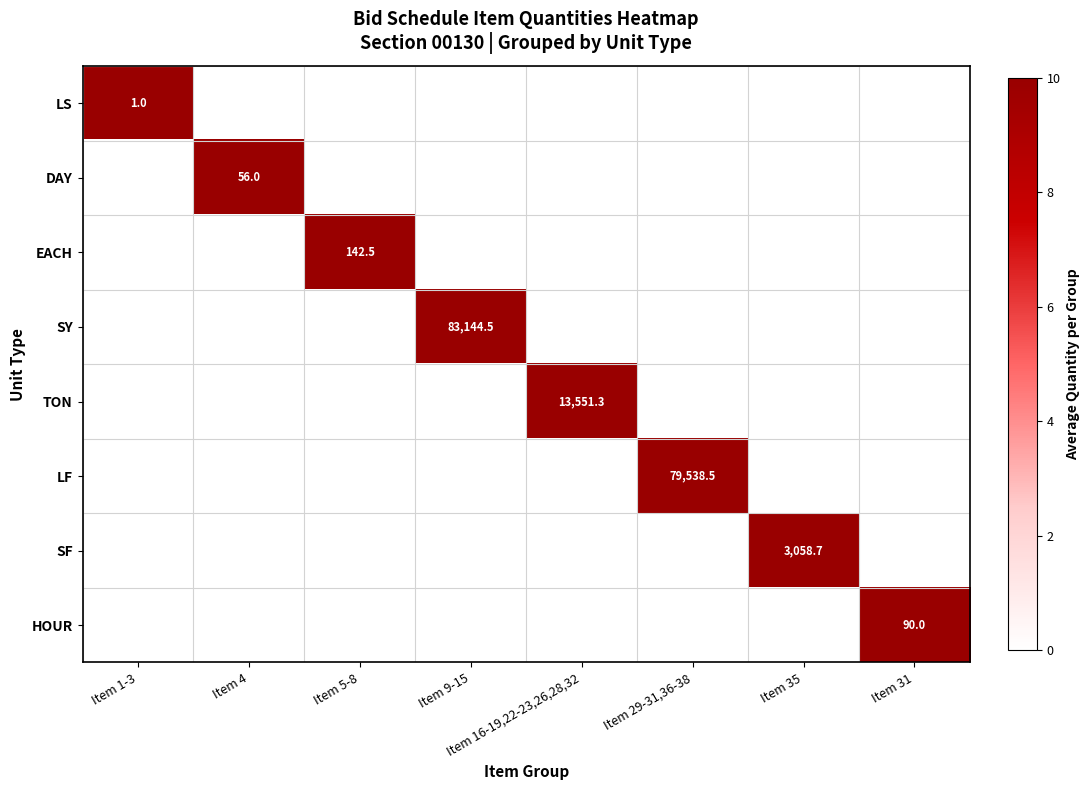

What is the maximum value shown in the chart?

10